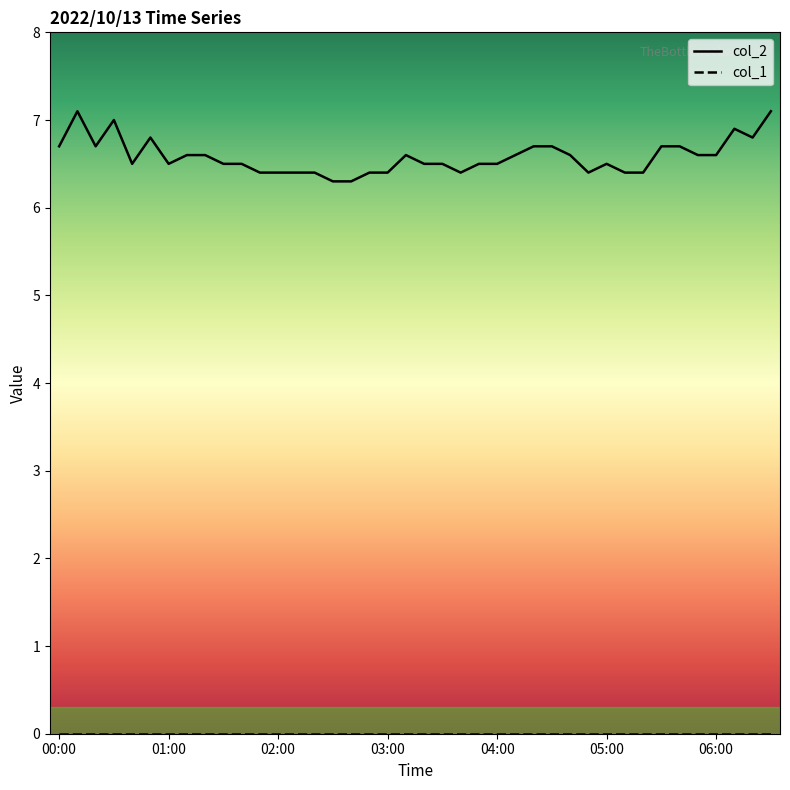

Which series has the largest total across all categories?

col_2